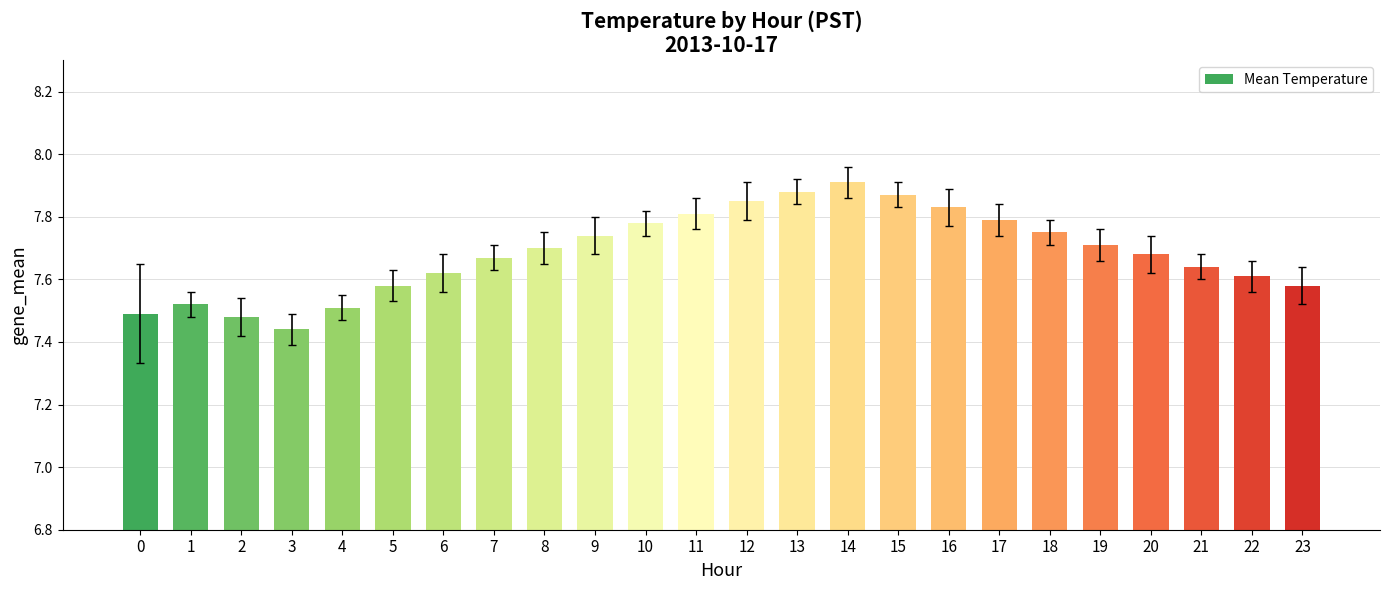

True or false: the data shows 2.0 at 18.

False